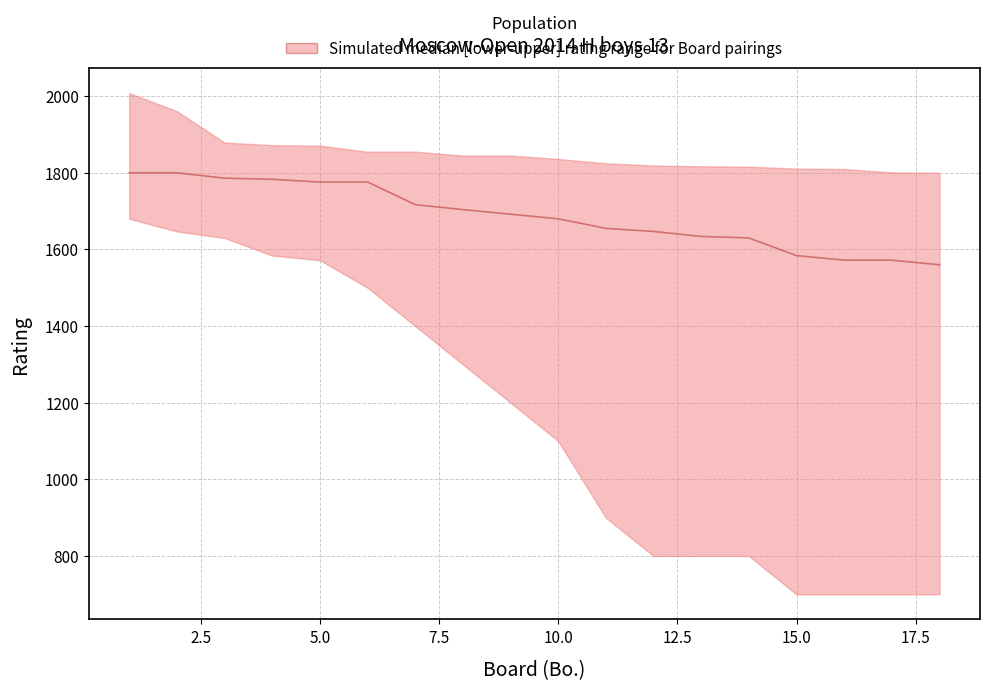

True or false: the data shows 2780 at 13.

False